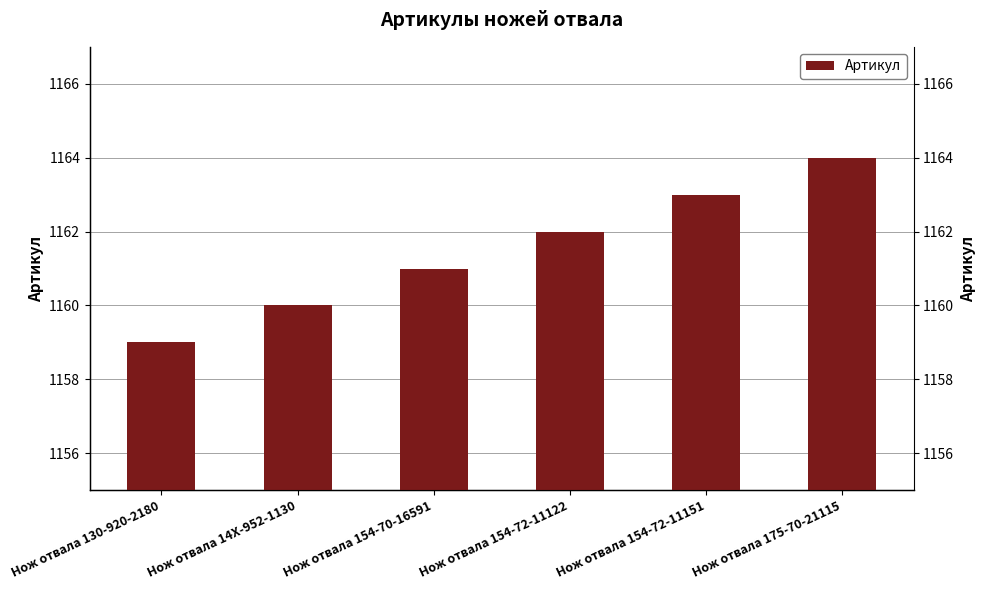

The value at Нож отвала 14X-952-1130 is 1160. True or false?

True